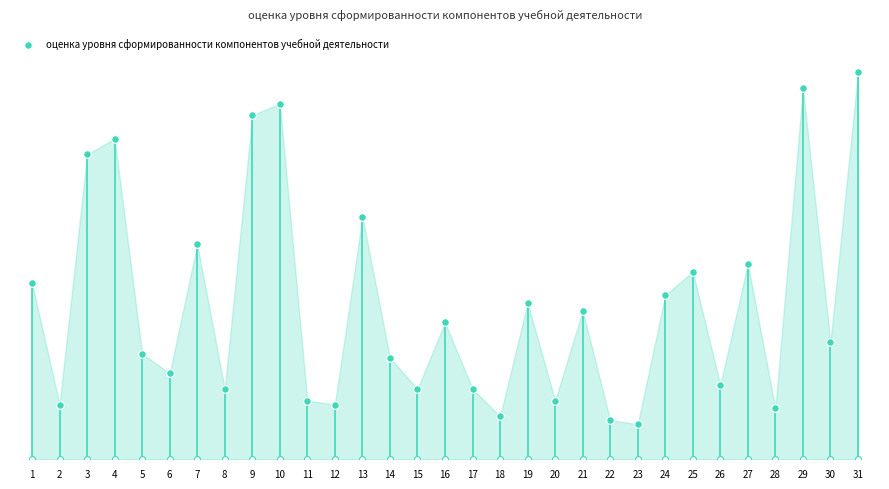

What is the ratio of the value at 9 to the value at 2?

6.3